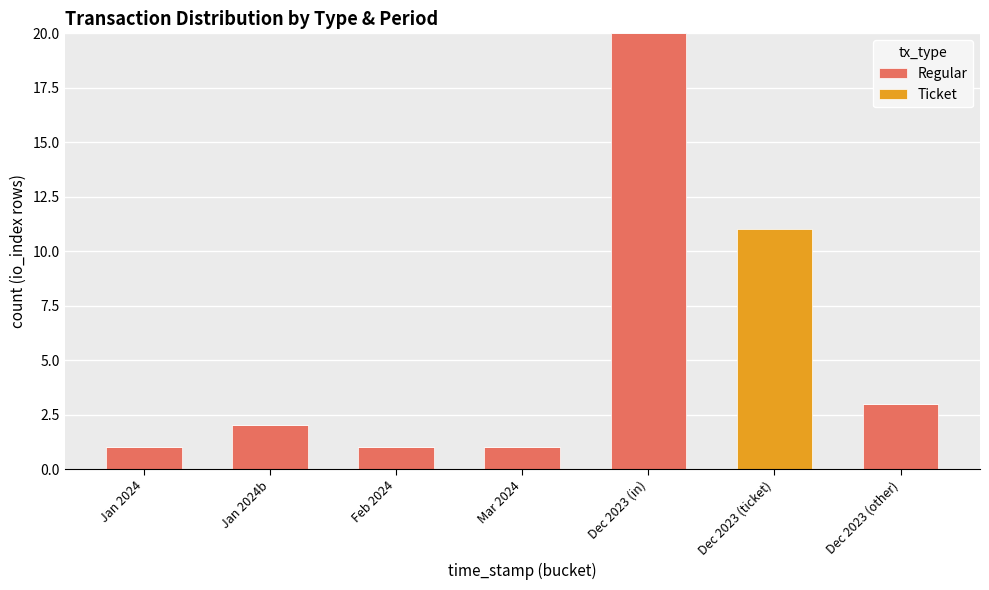

The Regular series shows 2 at Jan 2024b. True or false?

True